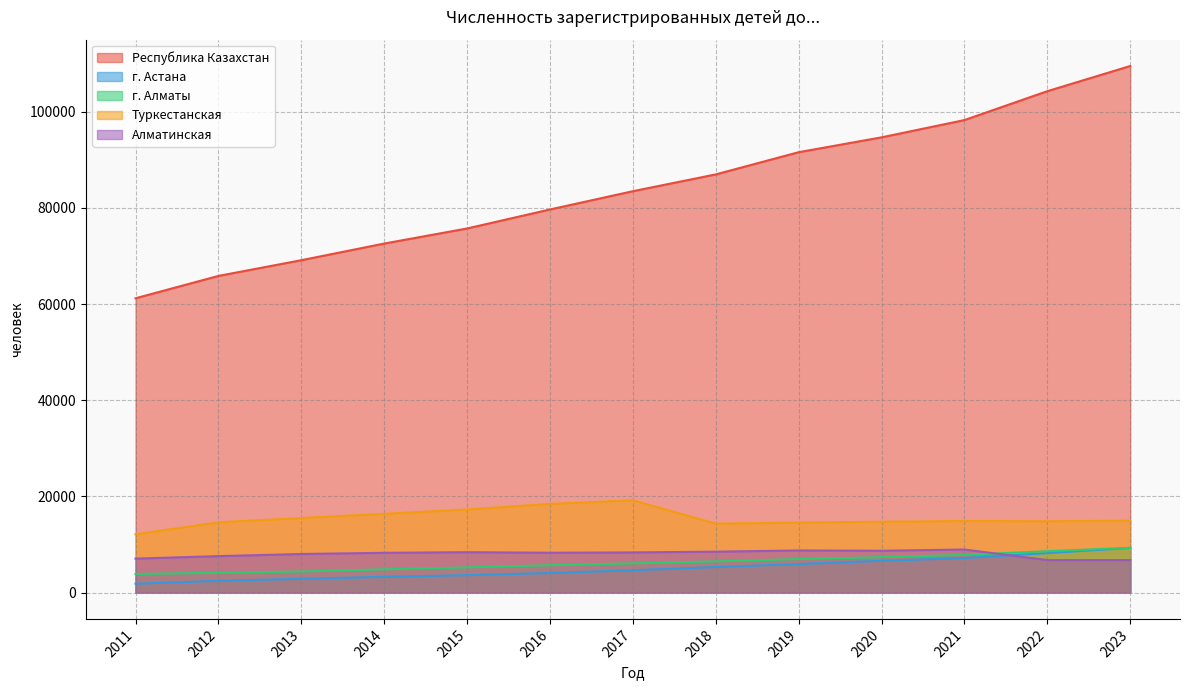

List the labels in order of г. Астана value, largest first.

2023, 2022, 2021, 2020, 2019, 2018, 2017, 2016, 2015, 2014, 2013, 2012, 2011